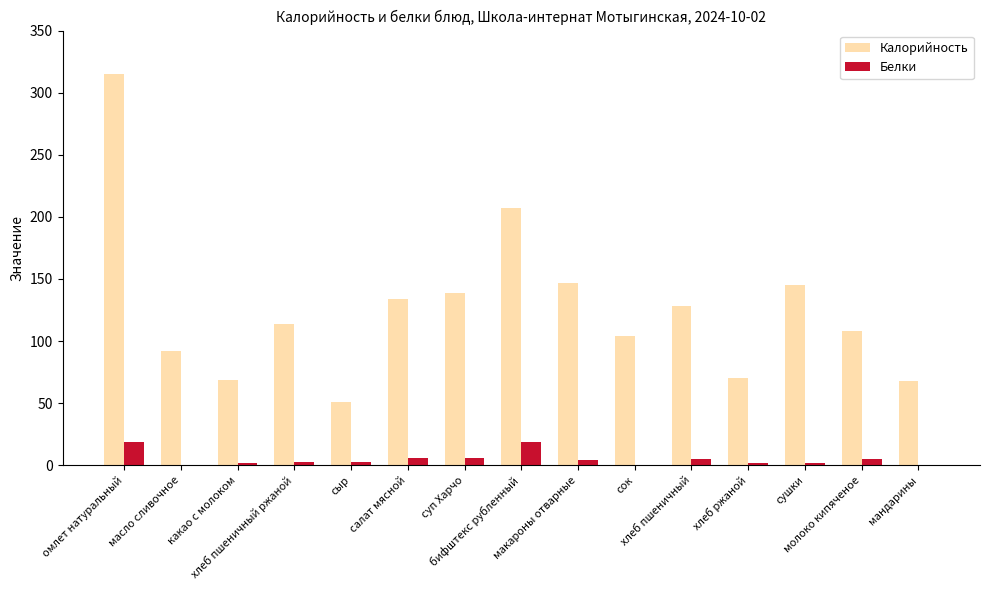

What are all the series names shown in the legend?

Калорийность, Белки